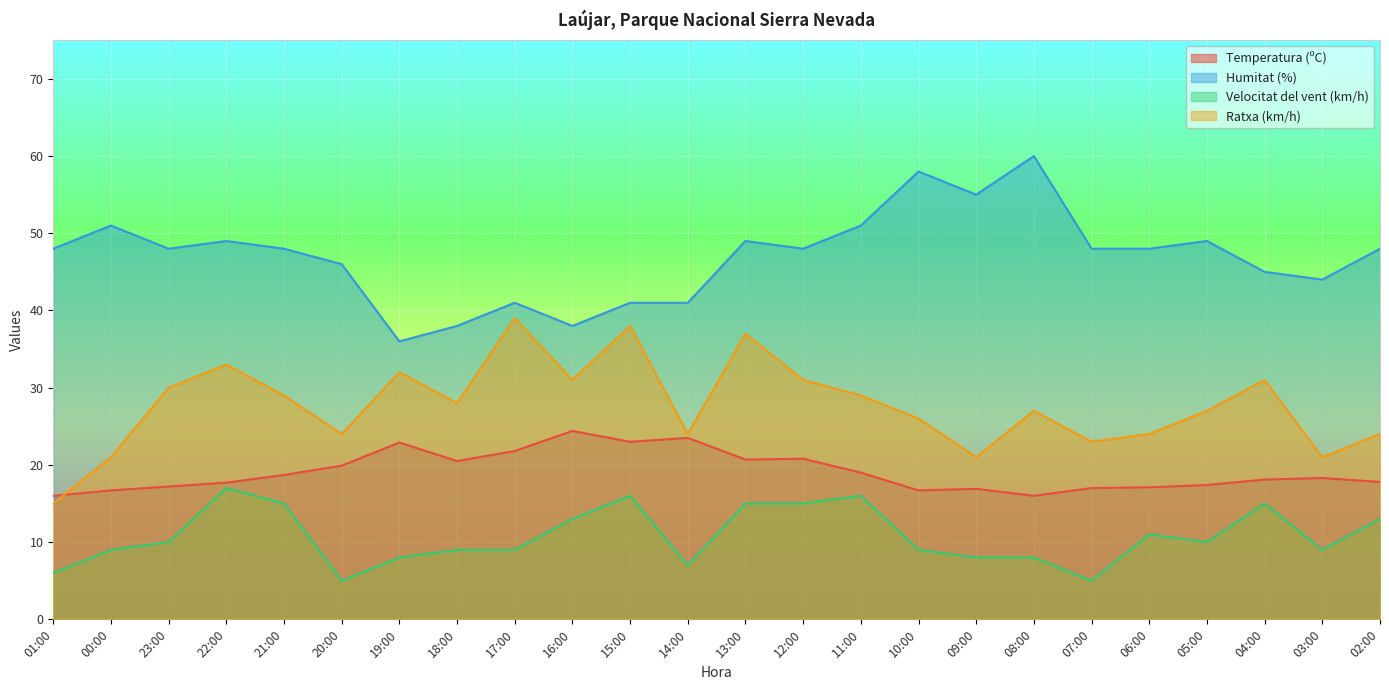

What is the sum of all Velocitat del vent (km/h) values?

258.0